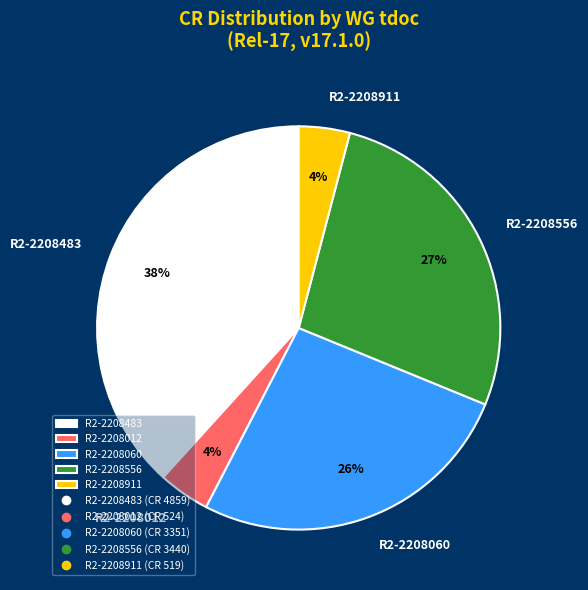

Is there any slice that represents more than half of the pie?

No